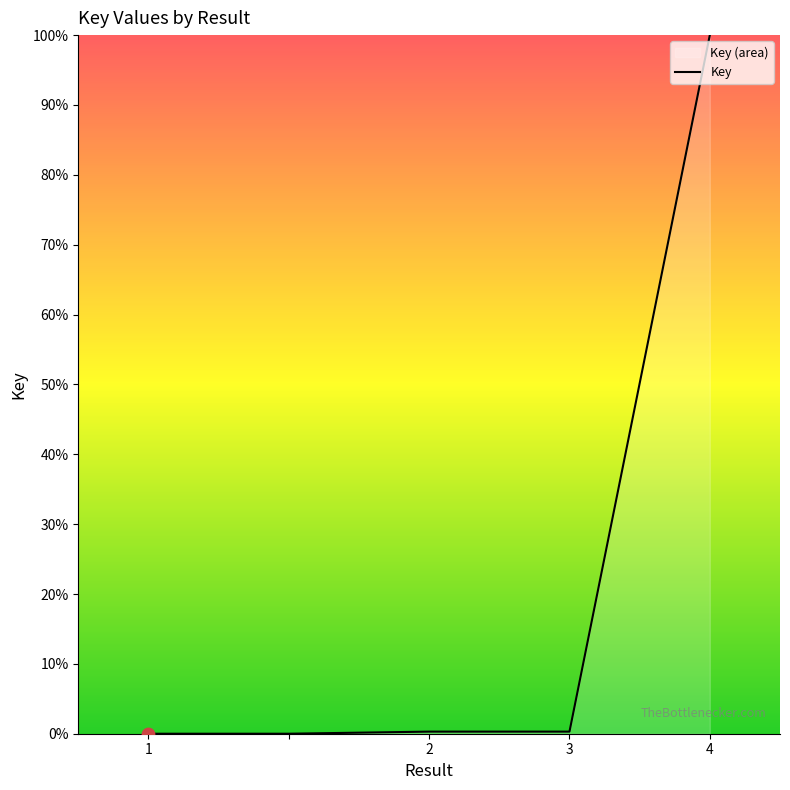

True or false: there are more than 2 points higher than both neighbors.

False